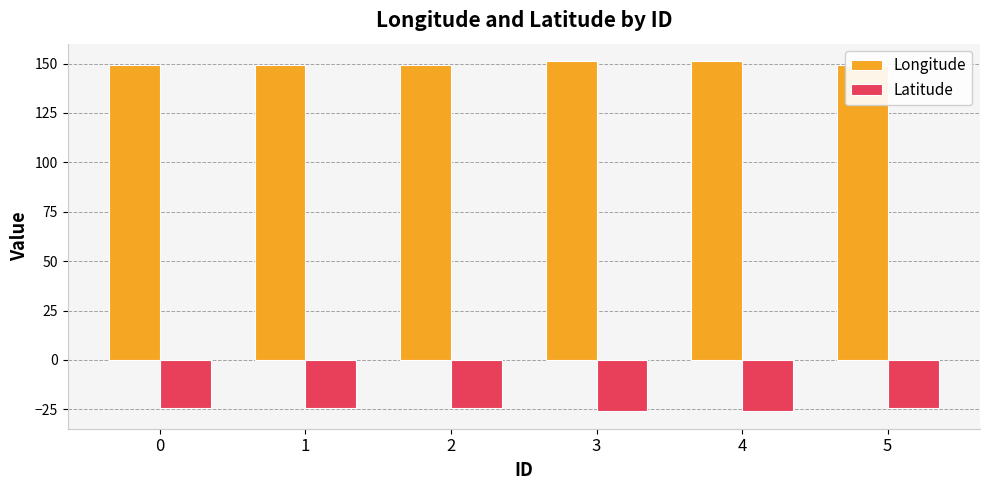

Rank the series by their average value, from highest to lowest.

Longitude, Latitude